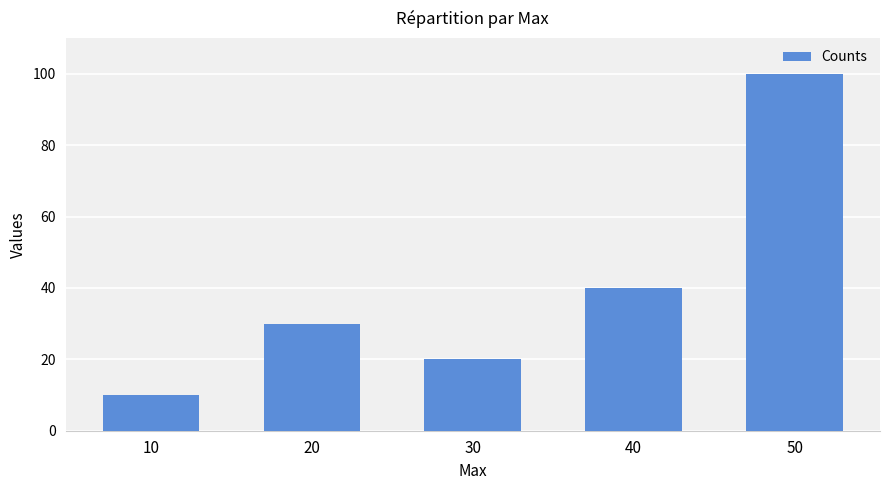

List the labels in order of value, largest first.

50, 40, 20, 30, 10